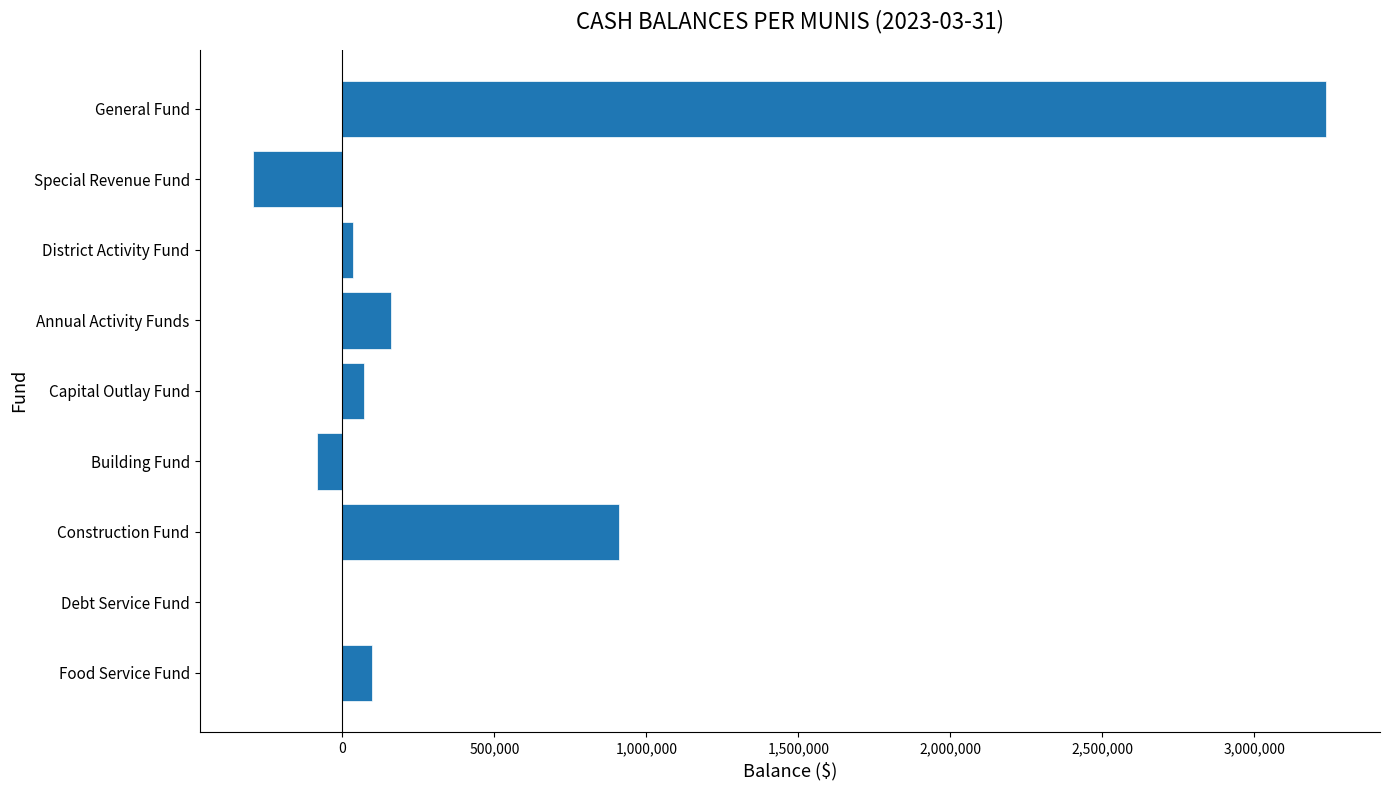

Which has a higher value, Food Service Fund or General Fund?

General Fund